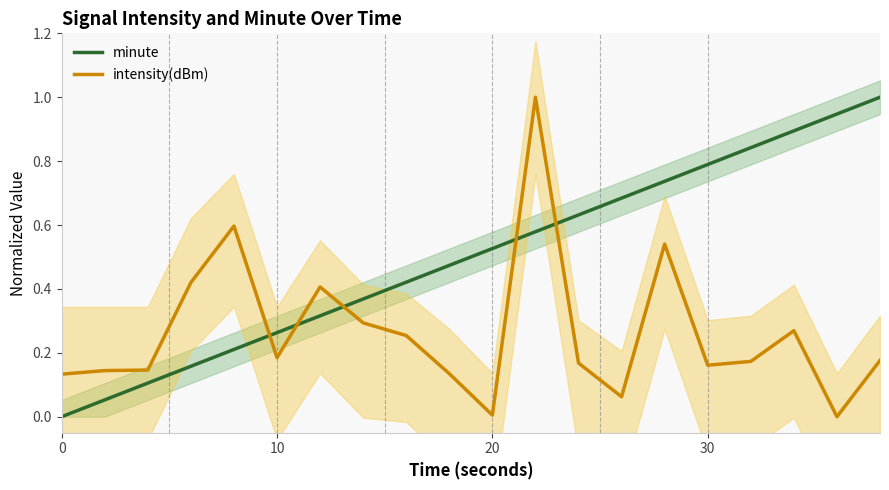

How many intersections are there between minute and intensity(dBm)?

5